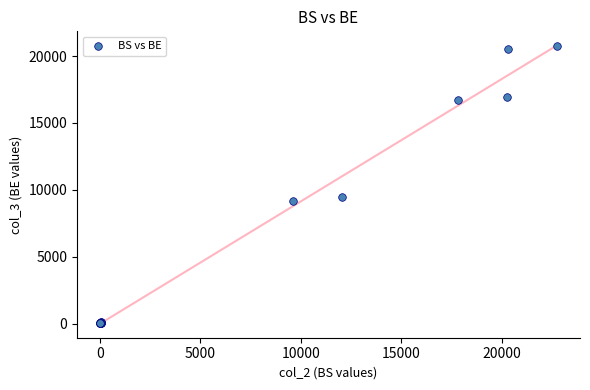

What Y value in the scatter plot is closest to 10382?

9430.3